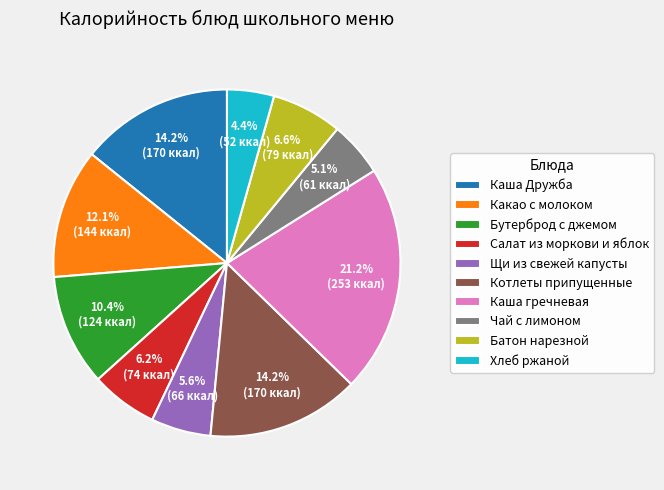

How many slices are in this pie chart?

10